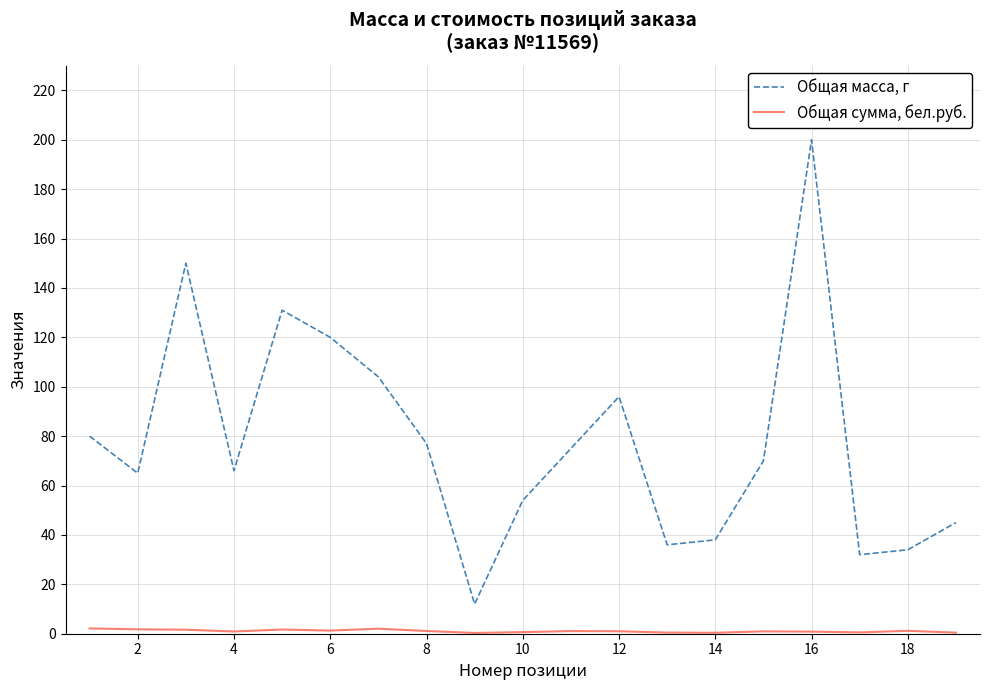

Which series has the widest spread of values?

Общая масса, г